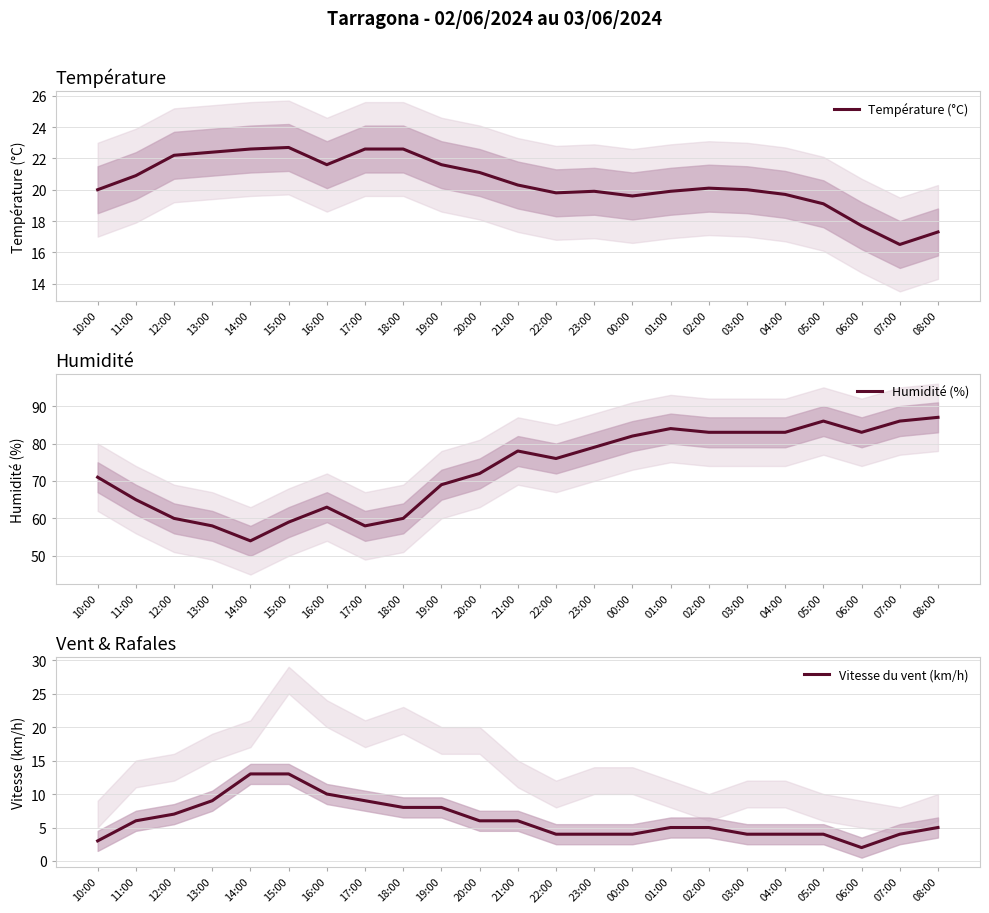

What is the total value across all series at 10:00?

94.0